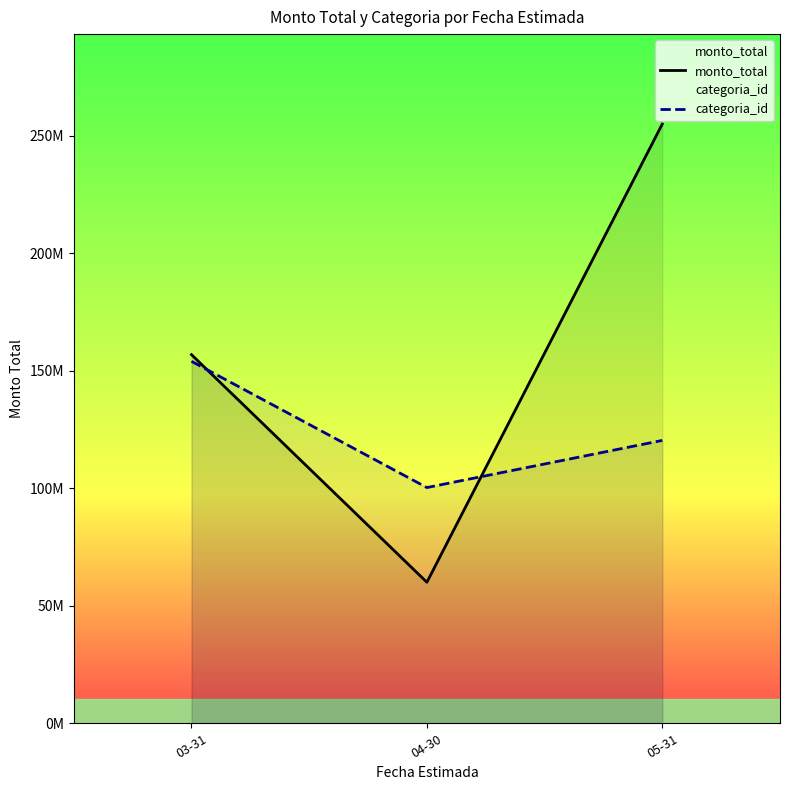

What value does the categoria_id series have at 05-31?

120.4